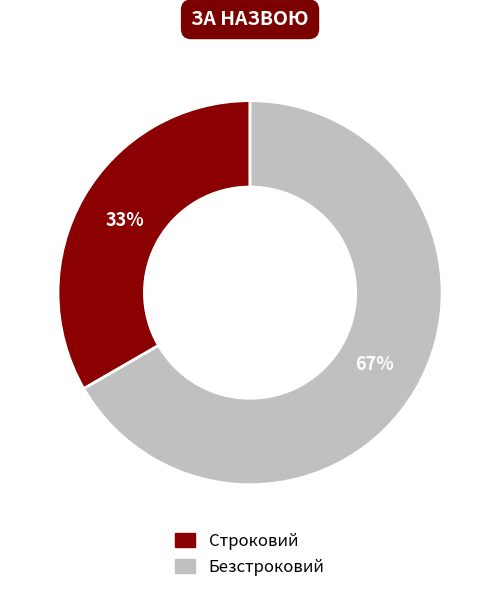

How many slices are in this pie chart?

2